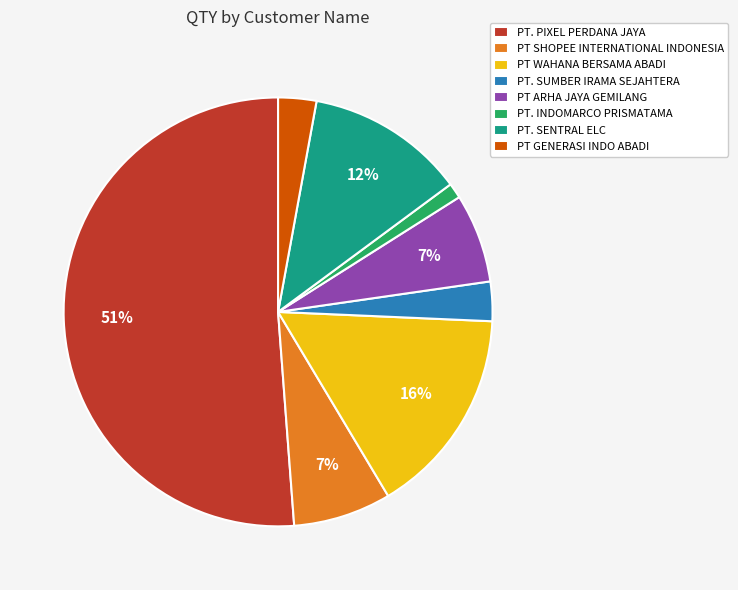

Which slice is the smallest?

PT. INDOMARCO PRISMATAMA